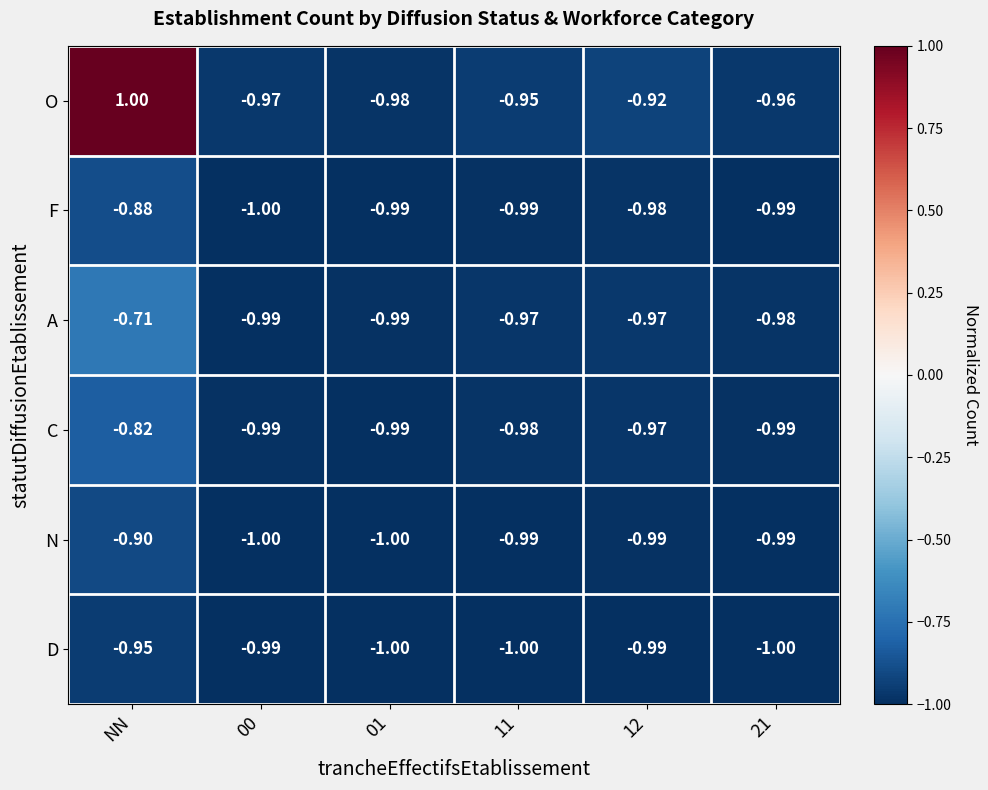

At which label does N reach its peak?

NN